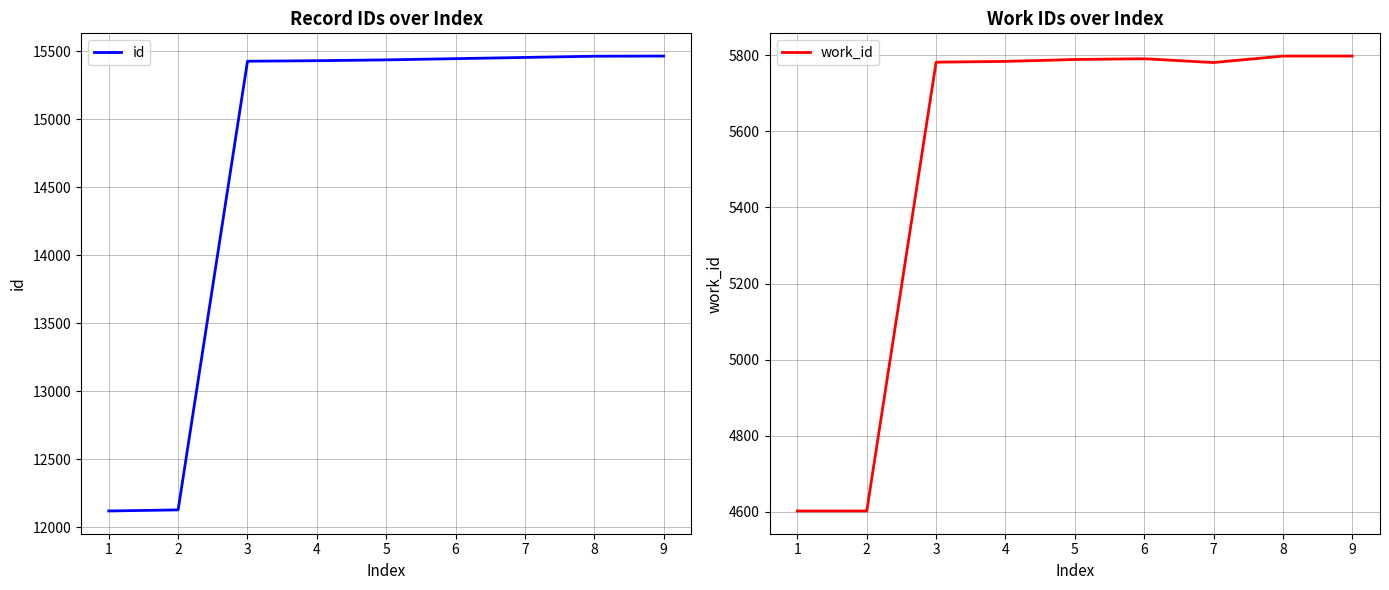

What is the minimum value for id?

12119